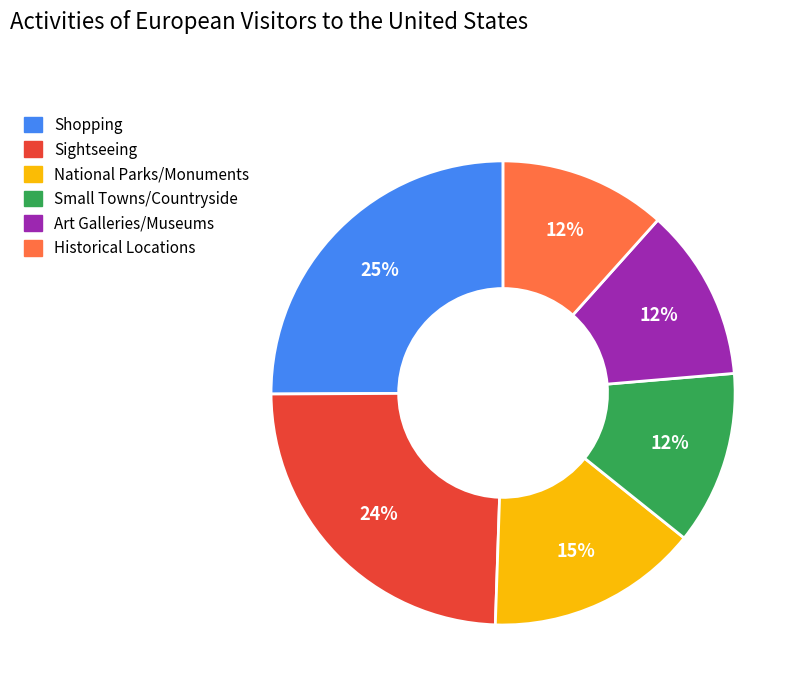

To the nearest percent, what percentage of the pie is Art Galleries/Museums?

12%